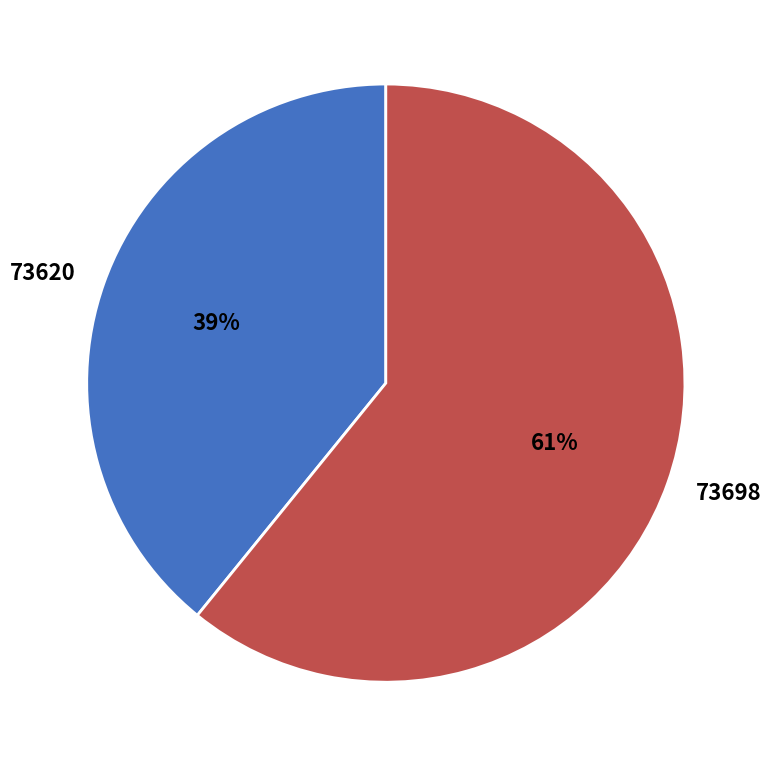

Approximately how many times larger is the value at 73620 compared to 73698?

0.6